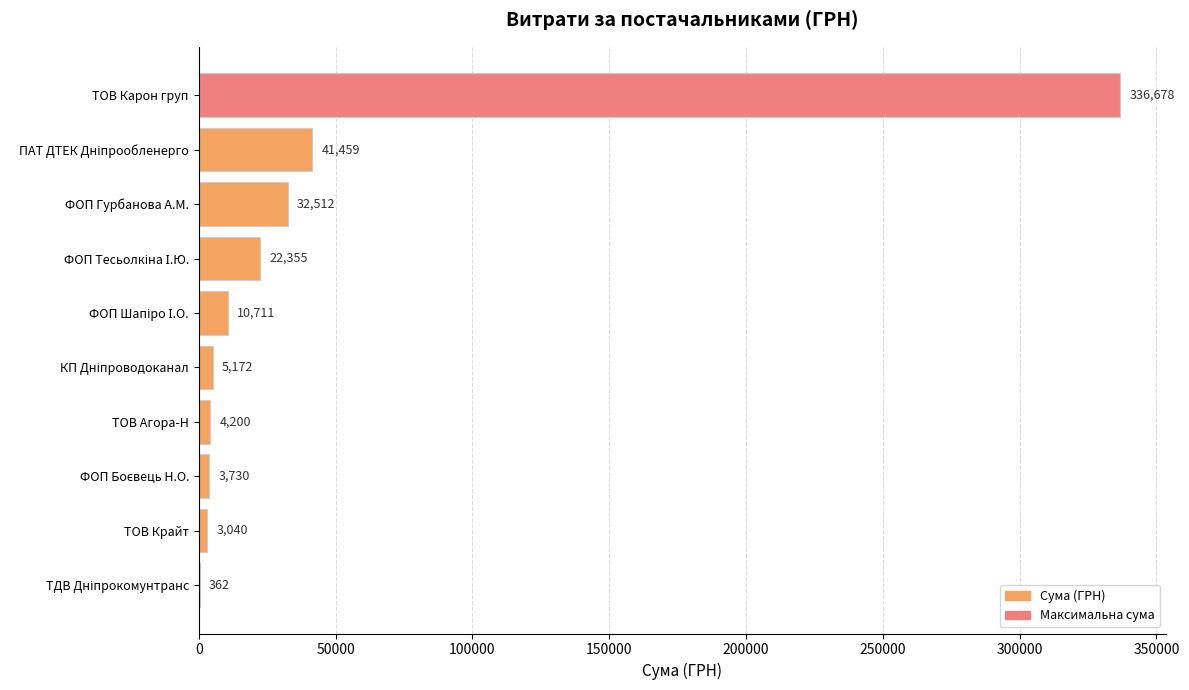

The value at ФОП Гурбанова А.М. is 32511.6. True or false?

True